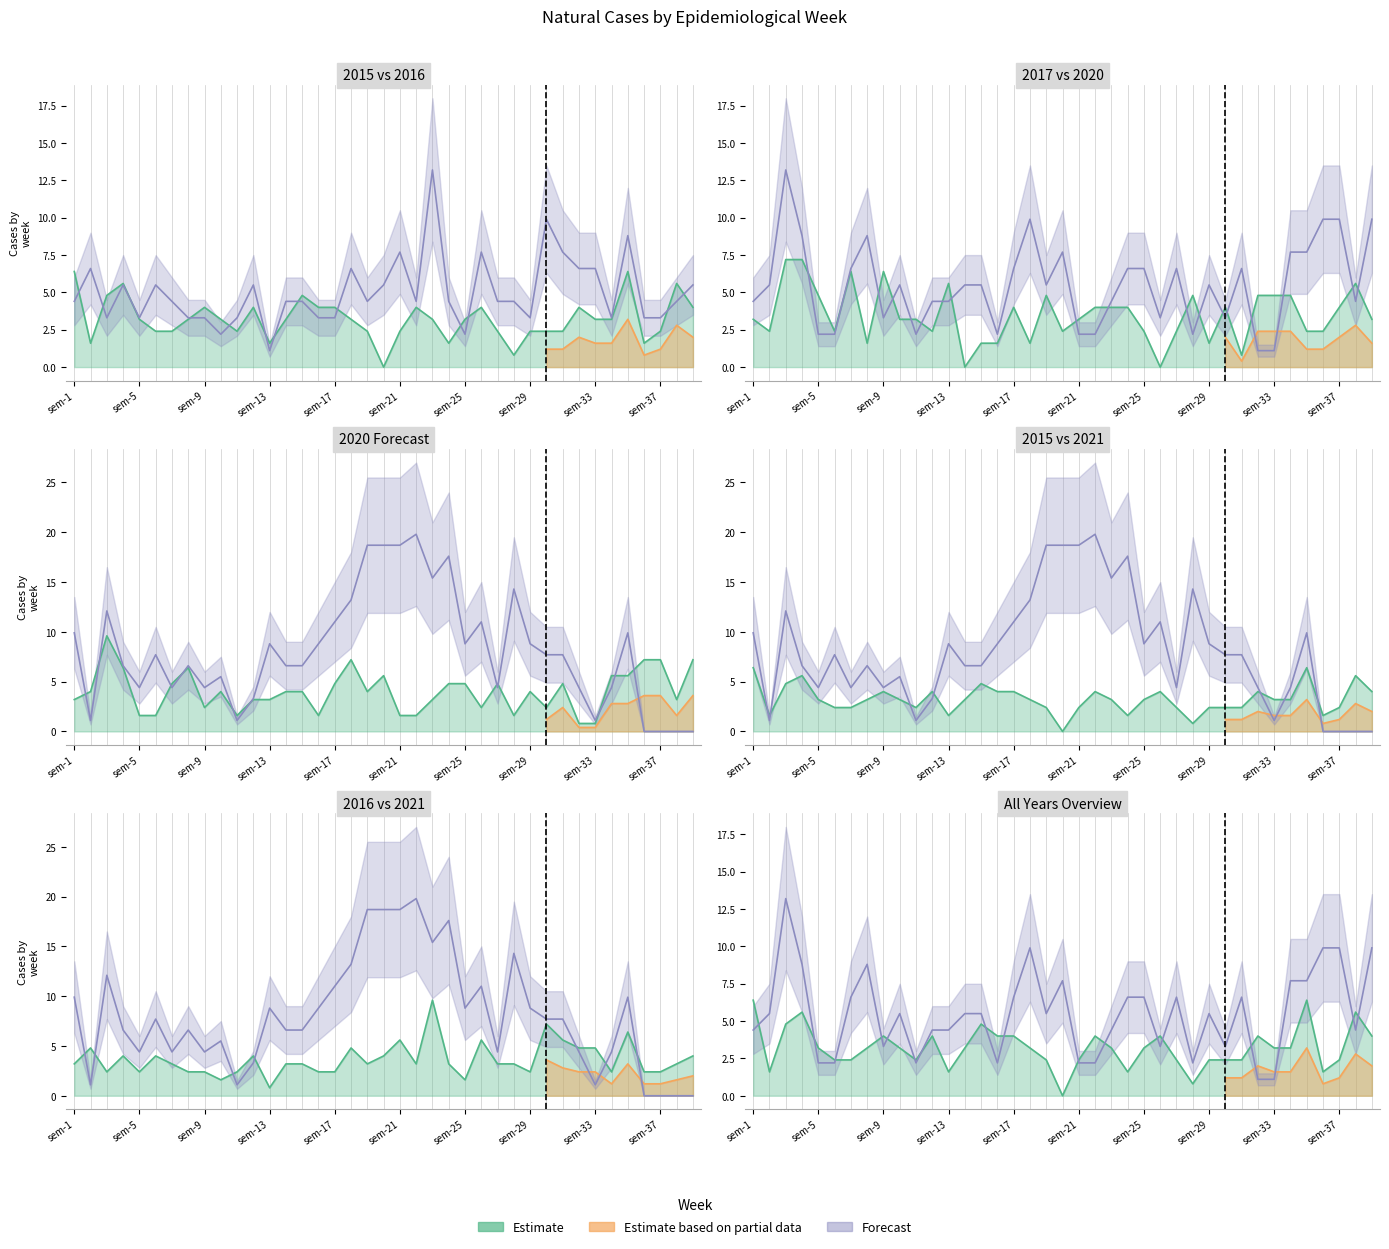

True or false: 2021 has a value of -6.6 at sem-37.

False